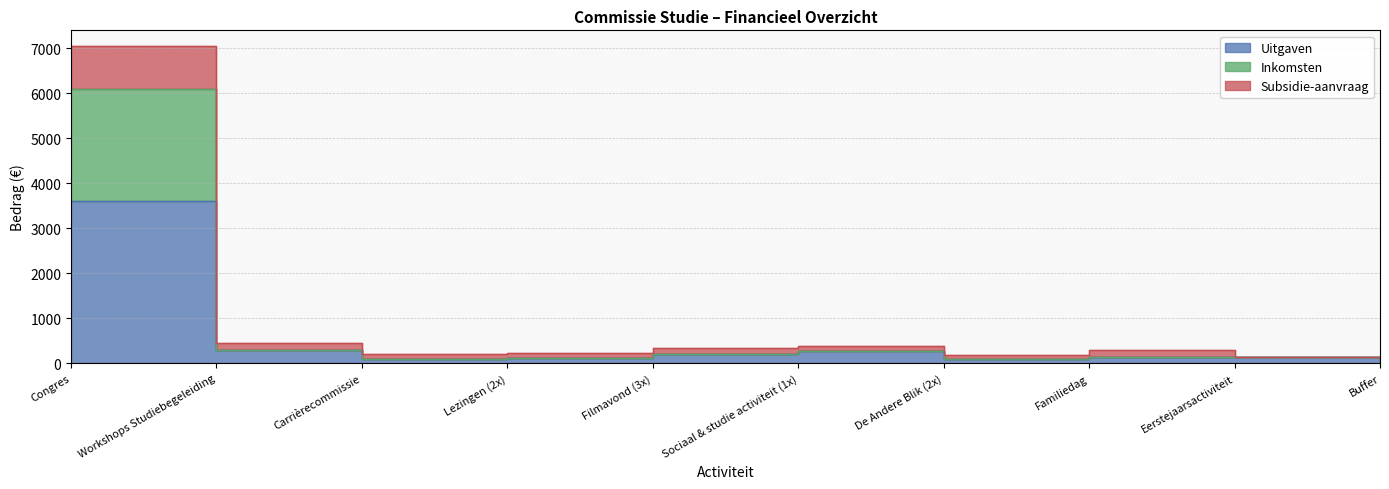

What is the difference between the highest and lowest values at Lezingen (2x)?

120.0